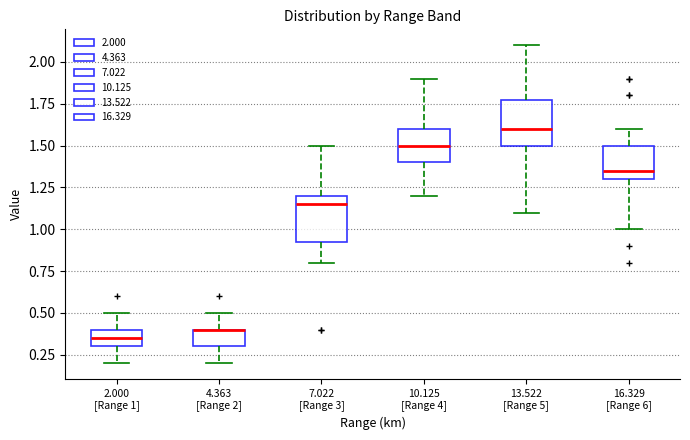

Reading left to right, transcribe this box plot: for each box, give where its median line is, the range the box spans, and where its two whiskers end, as read against the y-axis. The values are not printed on the chart, so give them approximately, as read against the axis.

2.000 [Range 1]: median 0.35, box 0.30 to 0.40, whiskers 0.20 to 0.50
4.363 [Range 2]: median 0.40 (drawn on the box's upper edge), box 0.30 to 0.40, whiskers 0.20 to 0.50
7.022 [Range 3]: median 1.15, box 0.95 to 1.20, whiskers 0.80 to 1.50
10.125 [Range 4]: median 1.50, box 1.40 to 1.60, whiskers 1.20 to 1.90
13.522 [Range 5]: median 1.60, box 1.50 to 1.80, whiskers 1.10 to 2.10
16.329 [Range 6]: median 1.35, box 1.30 to 1.50, whiskers 1.00 to 1.60